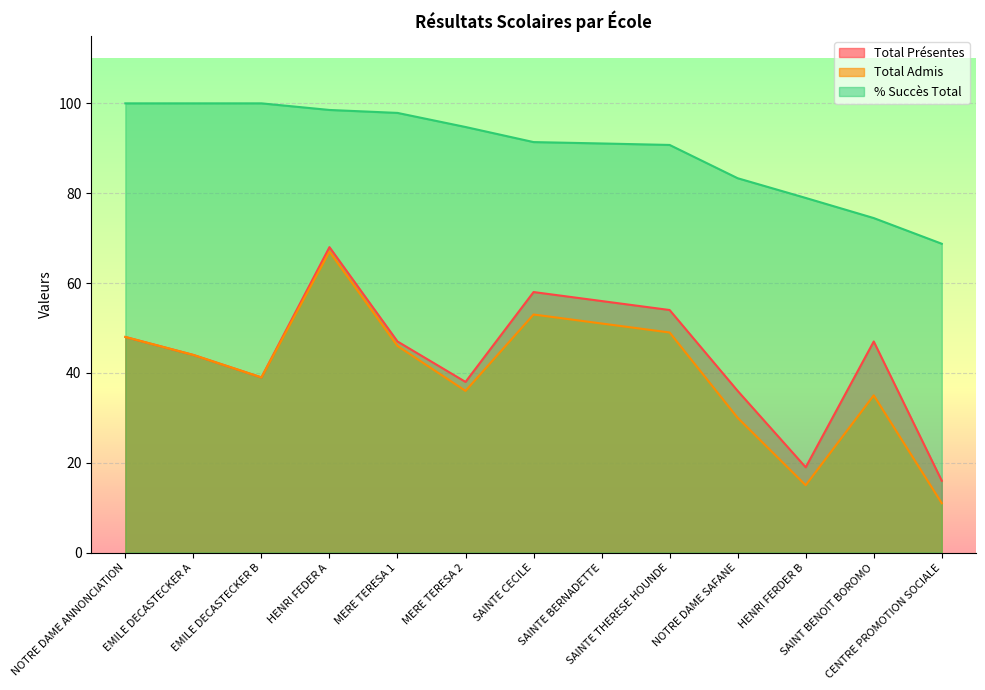

Which category has the lowest value in the % Succès Total series?

CENTRE PROMOTION SOCIALE